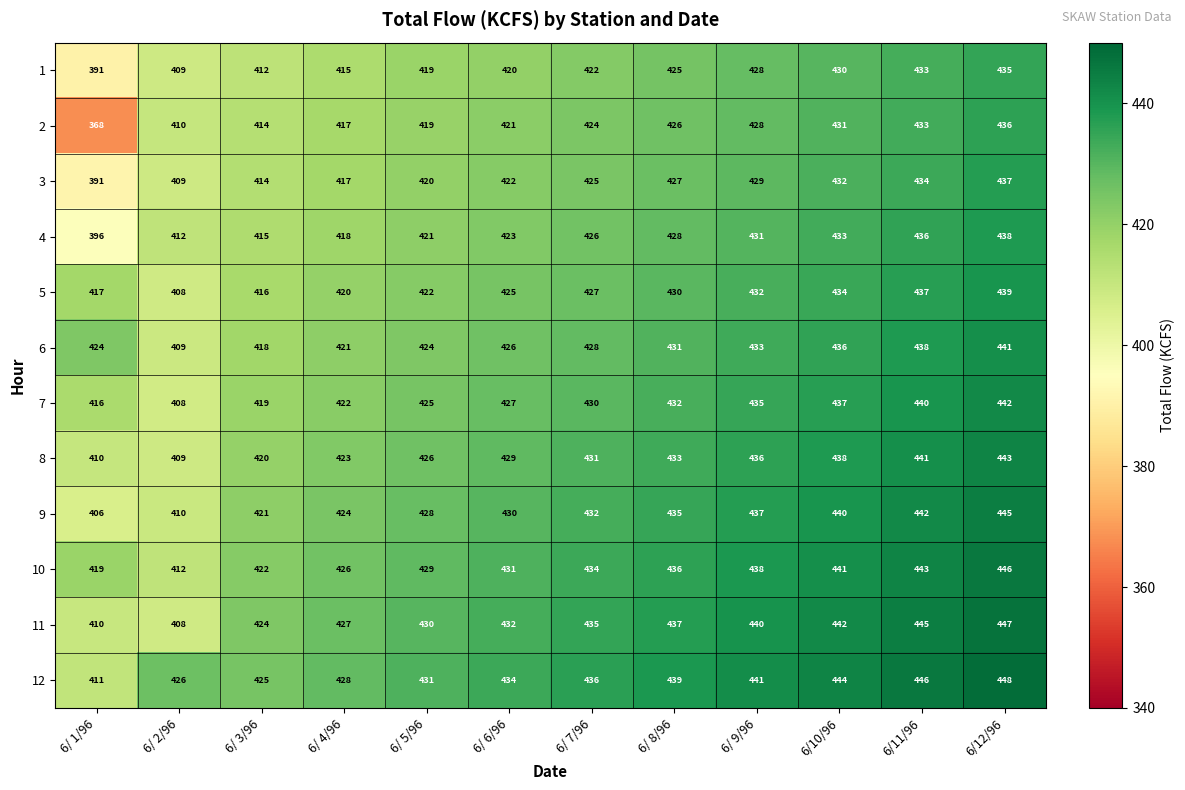

The 3 series shows 409 at 6/ 2/96. True or false?

True